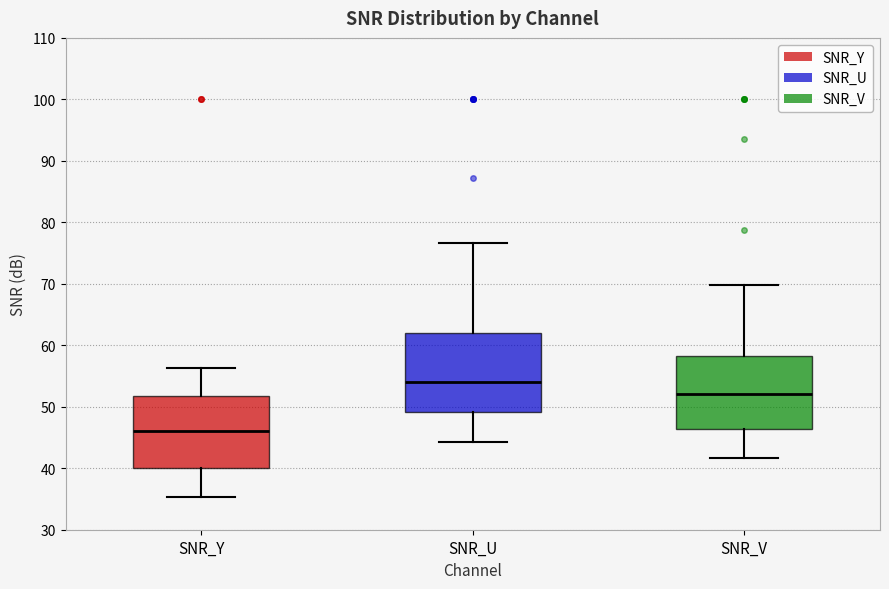

Which box has the lowest median line?

SNR_Y